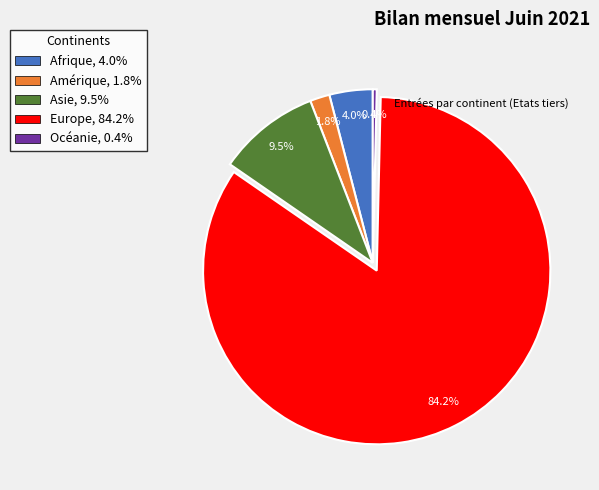

How many segments does this pie chart have?

5